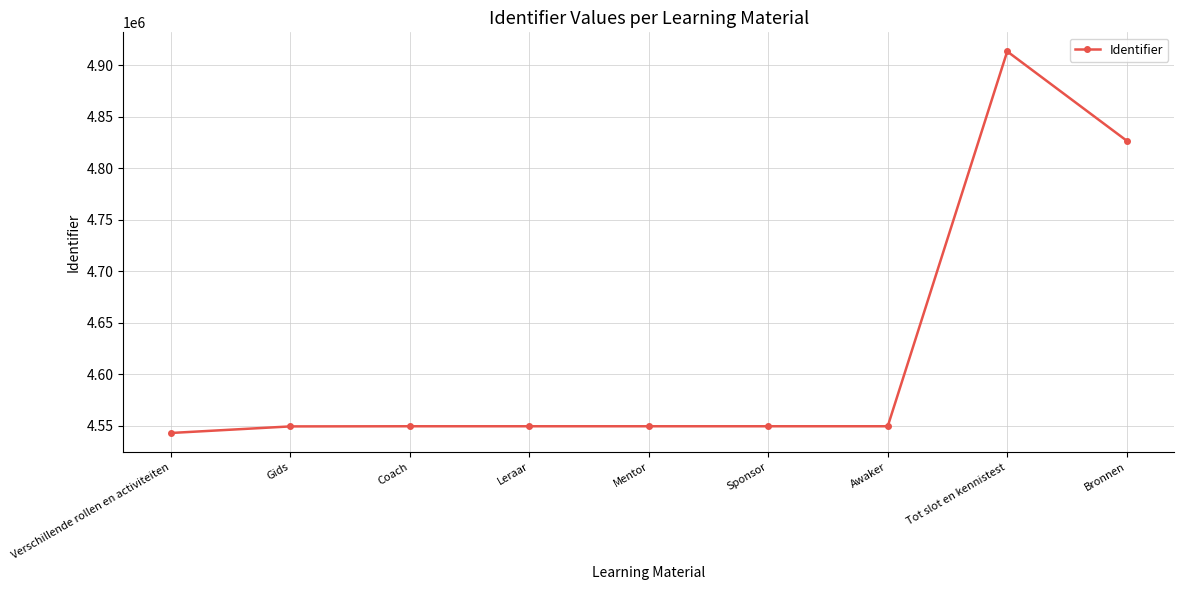

How many data points are less than 4549406?

4